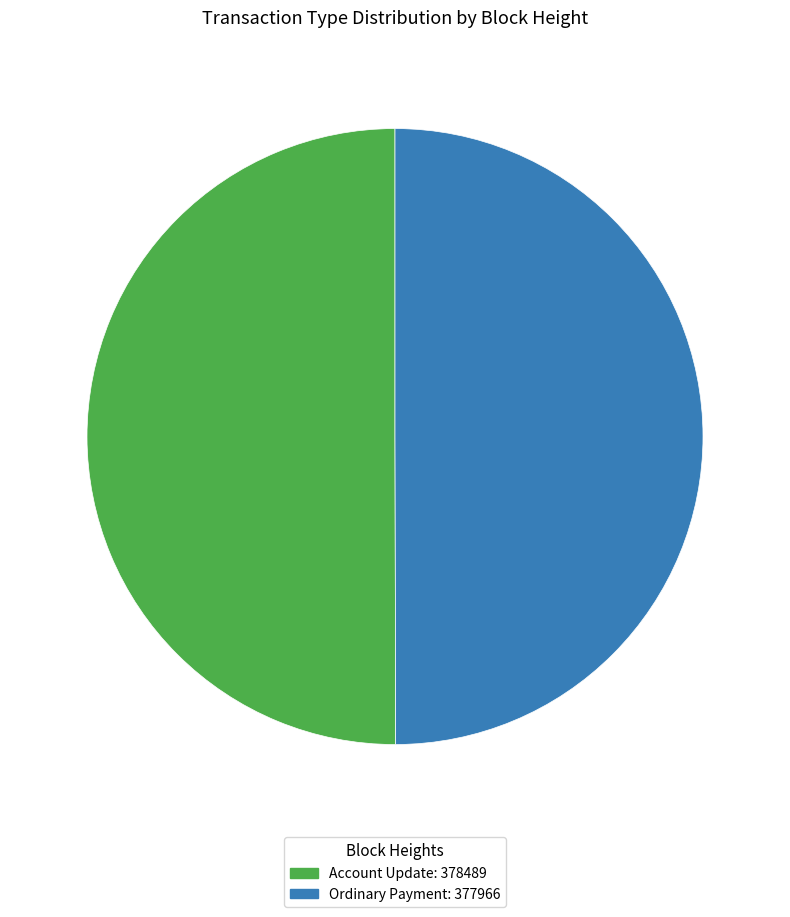

Is it true that Ordinary Payment: 377966 is 50% of the pie?

True